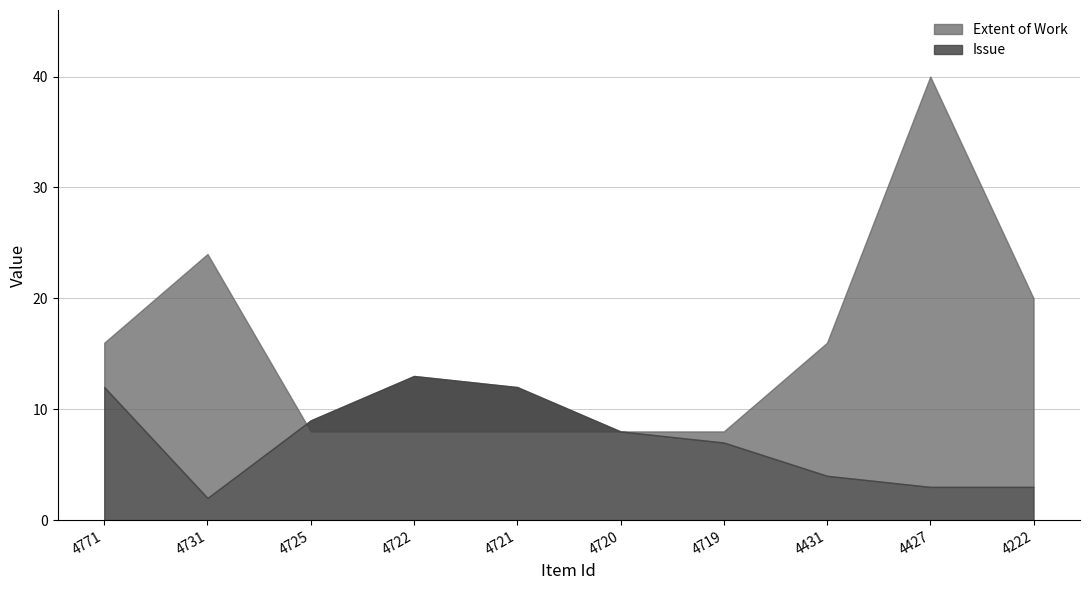

At 4719, list the series in order from smallest to largest.

Issue, Extent of Work